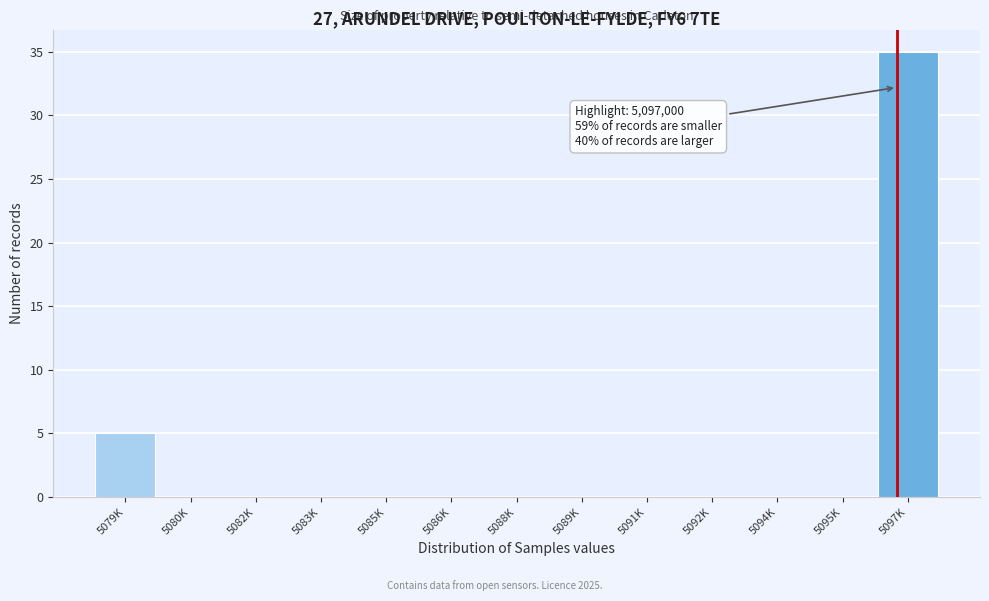

Reading right to left, extract all data points from this chart.

5097K=35	5095K=0	5094K=0	5092K=0	5091K=0	5089K=0	5088K=0	5086K=0	5085K=0	5083K=0	5082K=0	5080K=0	5079K=5